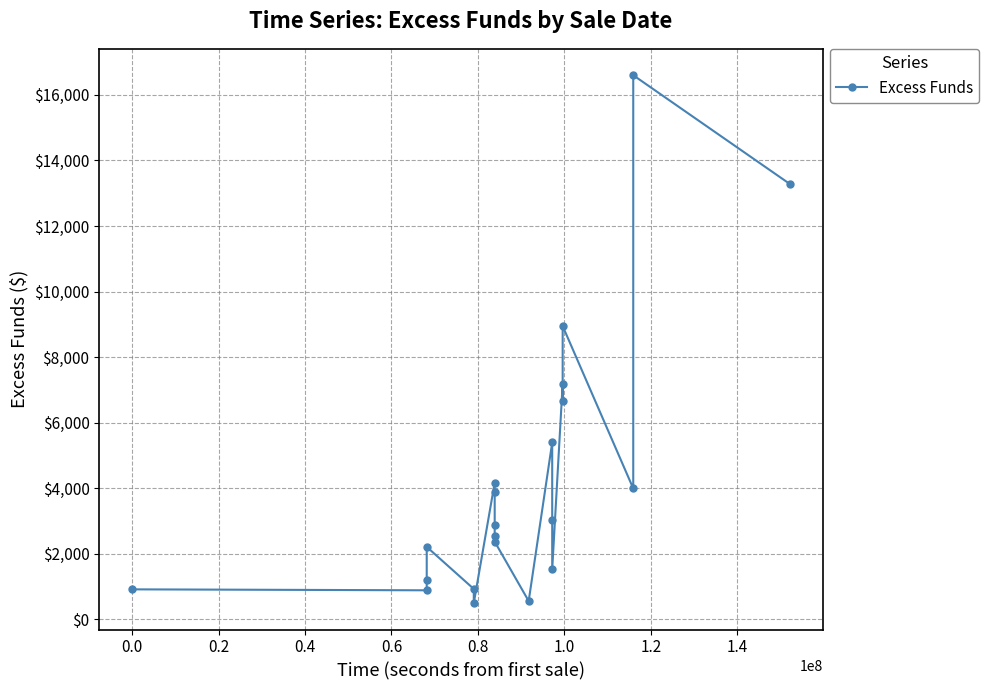

True or false: the data shows 5774.5 at 20.

False